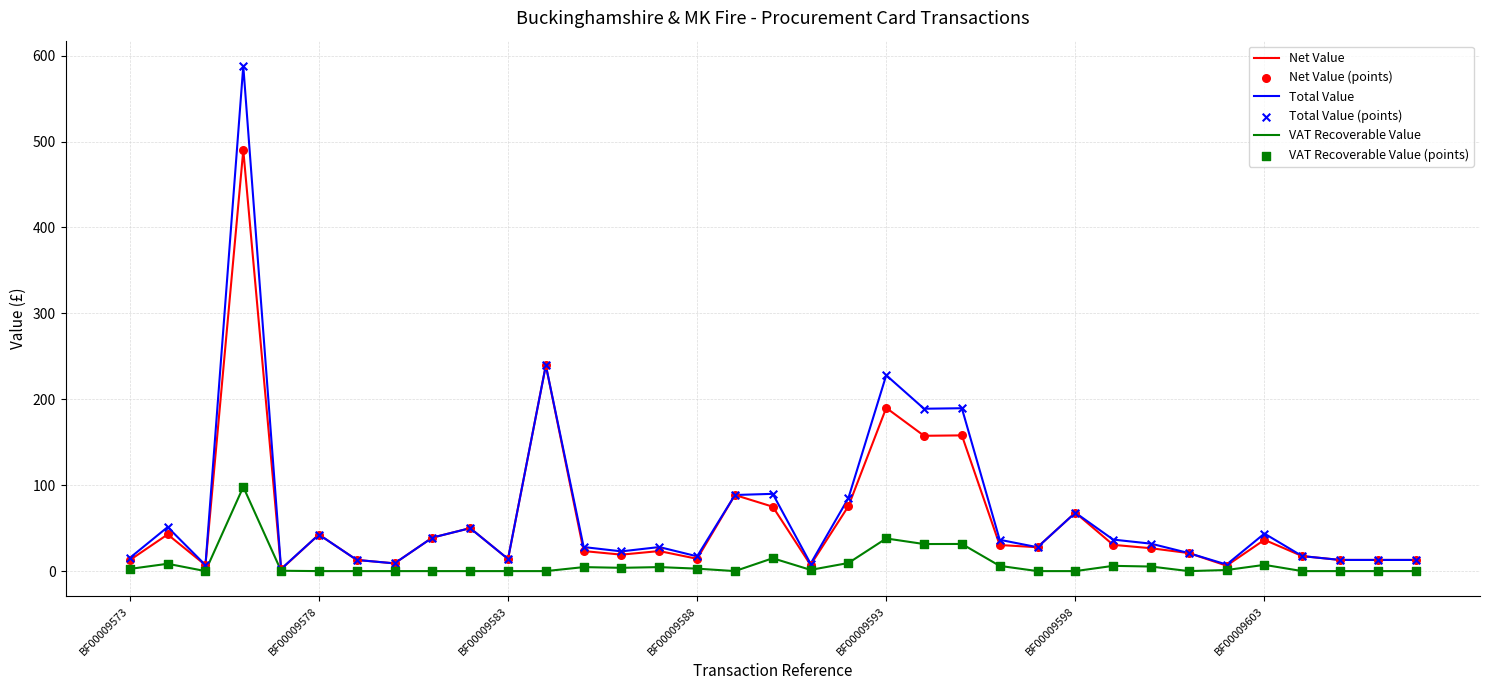

What is the highest value of the Total Value series?

588.0